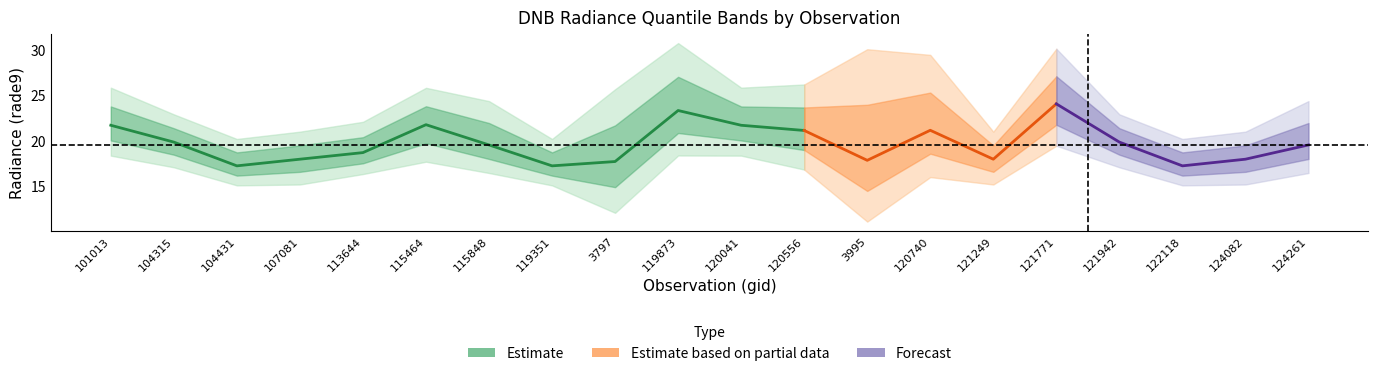

What is the average value of the rade9_bin_1q series?

16.1